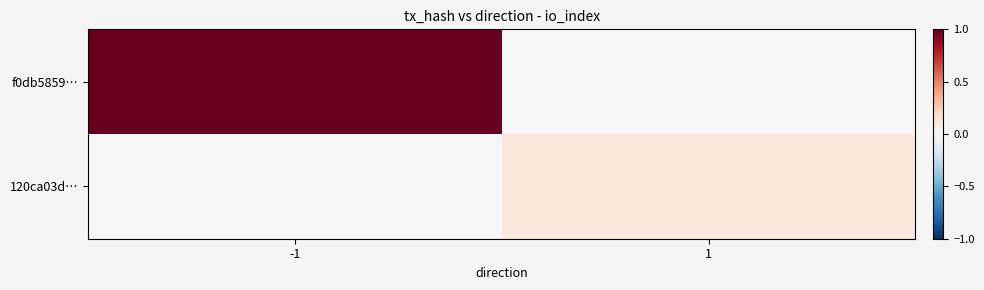

What is the total value across all series at -1?

1.0